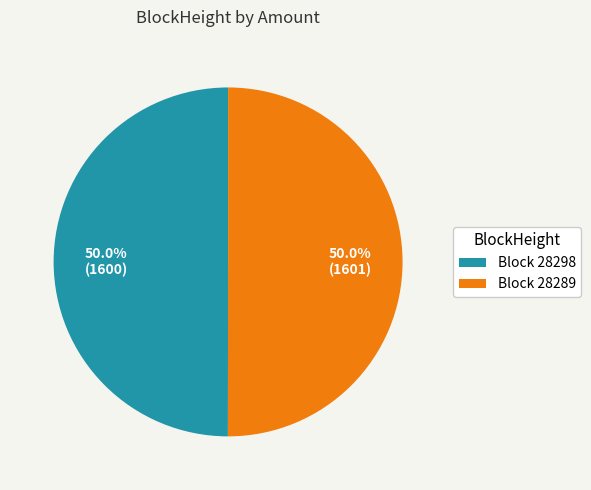

To the nearest percent, what is the average slice percentage?

50%